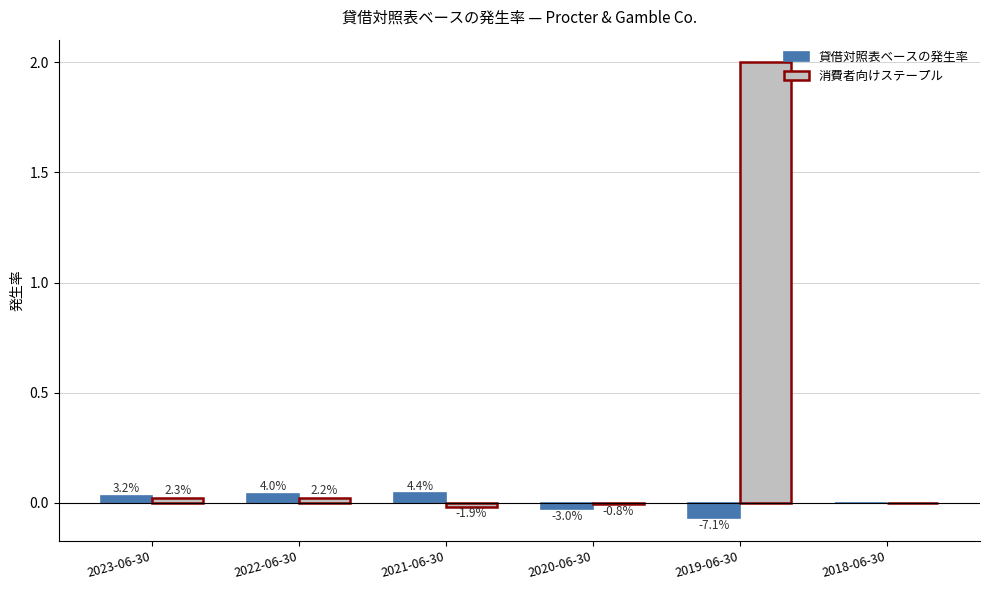

Reading left to right, what are all the values shown in this chart?

貸借対照表ベースの発生率: 0.0	0.0	0.0	-0.0	-0.1	0.0
消費者向けステープル: 0.0	0.0	-0.0	-0.0	2.0	0.0